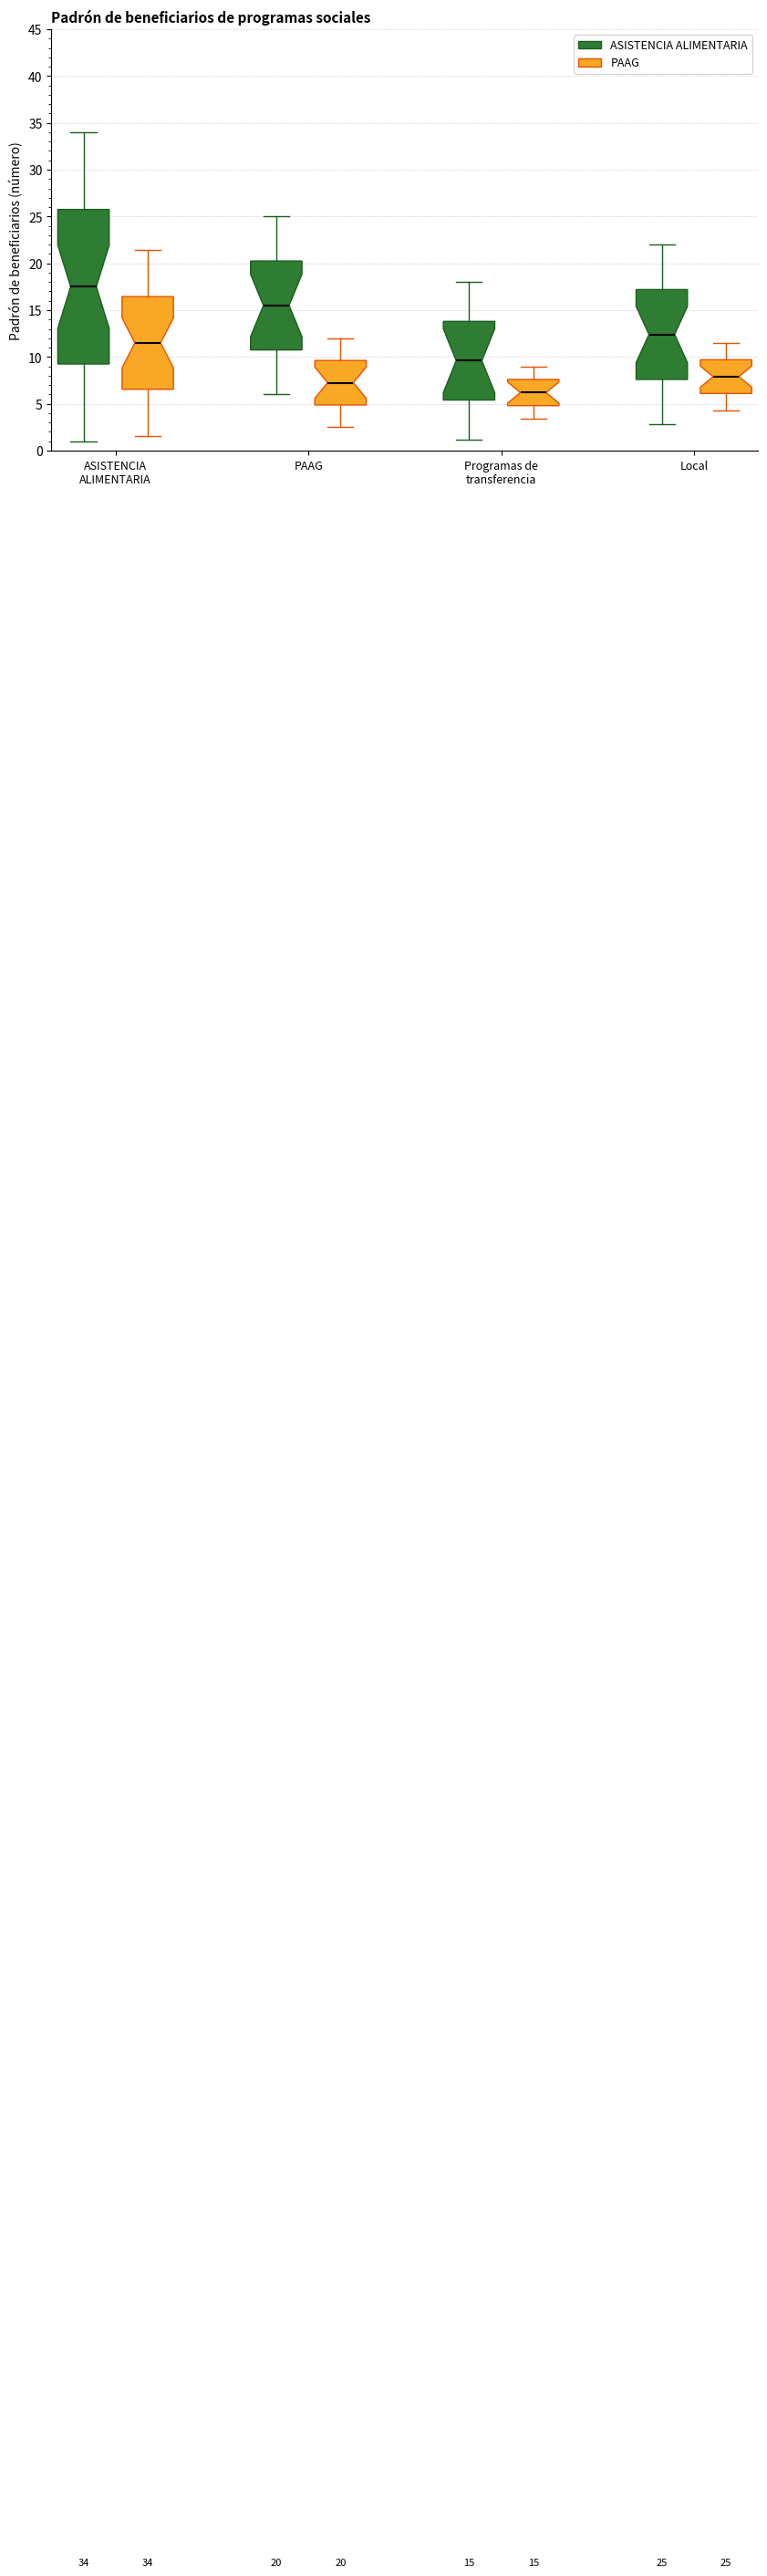

Which box has the lowest median line?

Programas de transferencia (PAAG)